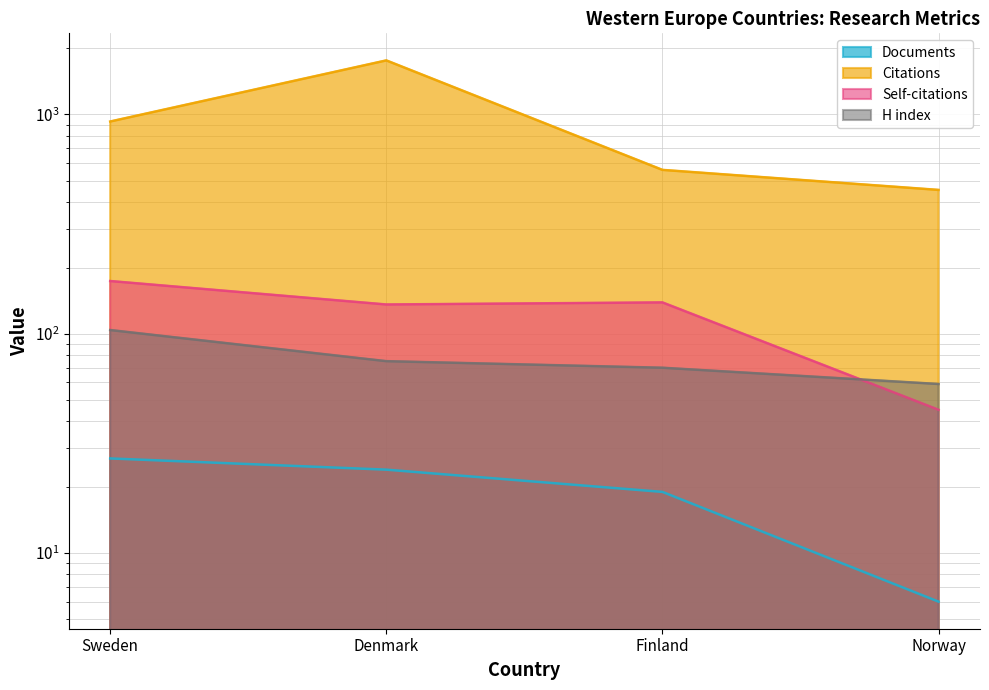

At Norway, list the series in order from smallest to largest.

Documents, Self-citations, H index, Citations